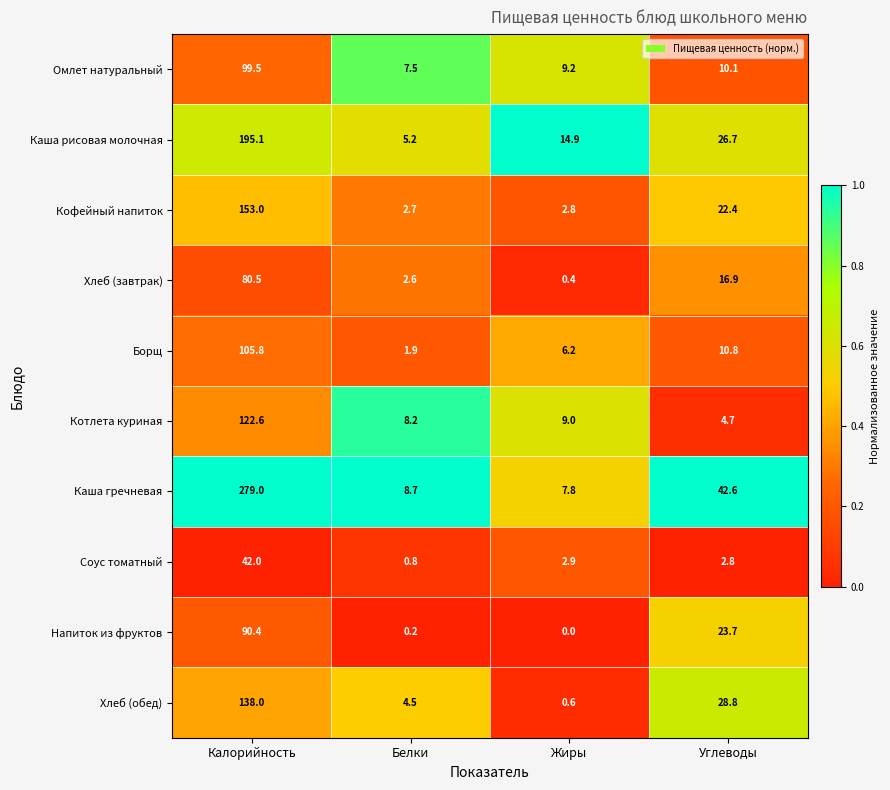

How many categories are shown in the chart?

4